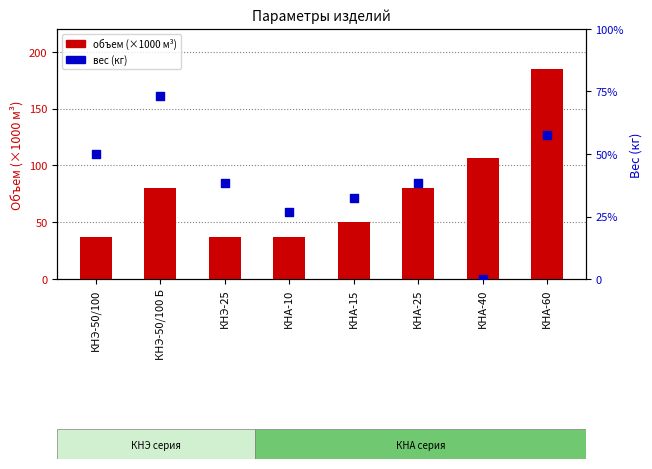

At how many categories does at least one series exceed 46?

5